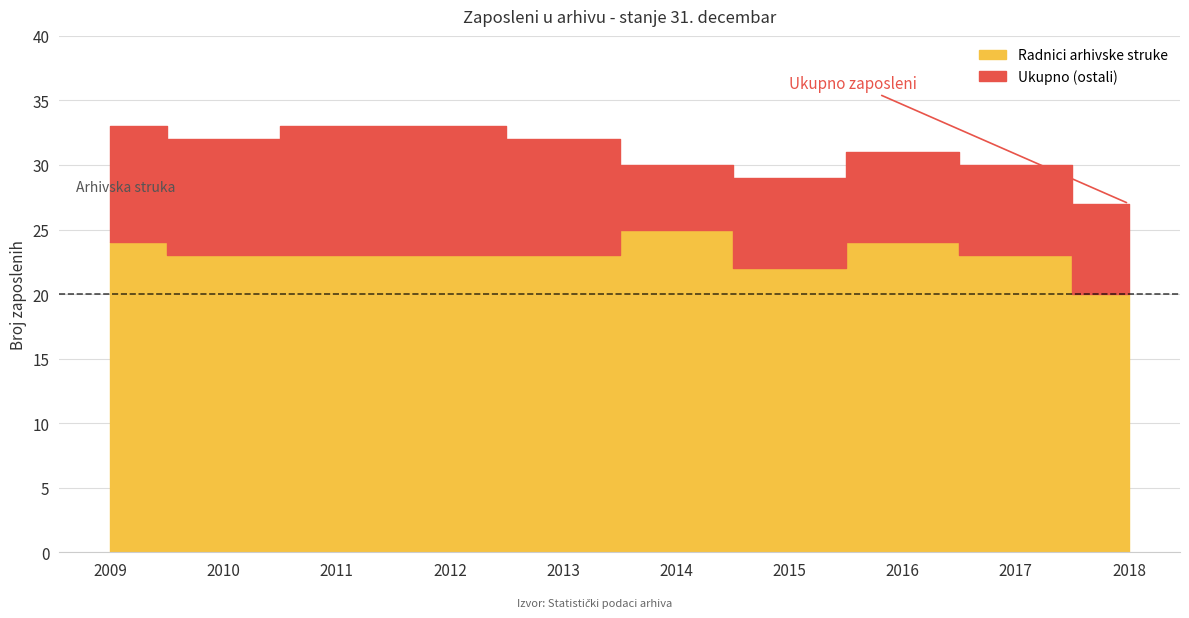

What is the difference between the second highest and second lowest values in the Radnici arhivske struke series?

2